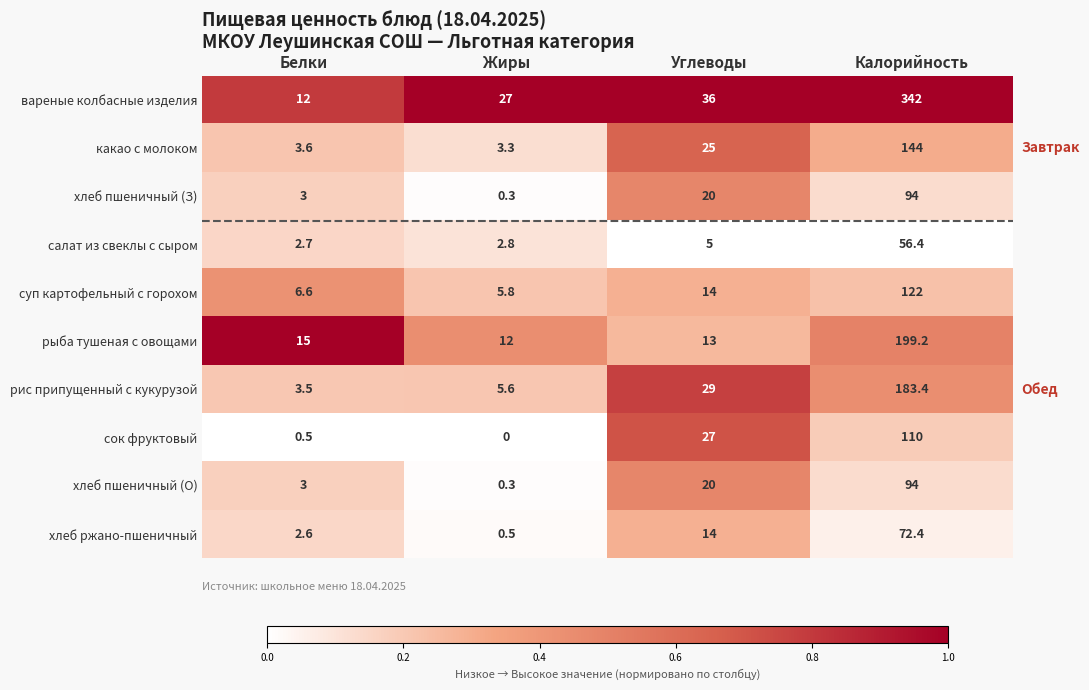

Rank the categories by рис припущенный с кукурузой value from lowest to highest.

Белки, Жиры, Углеводы, Калорийность